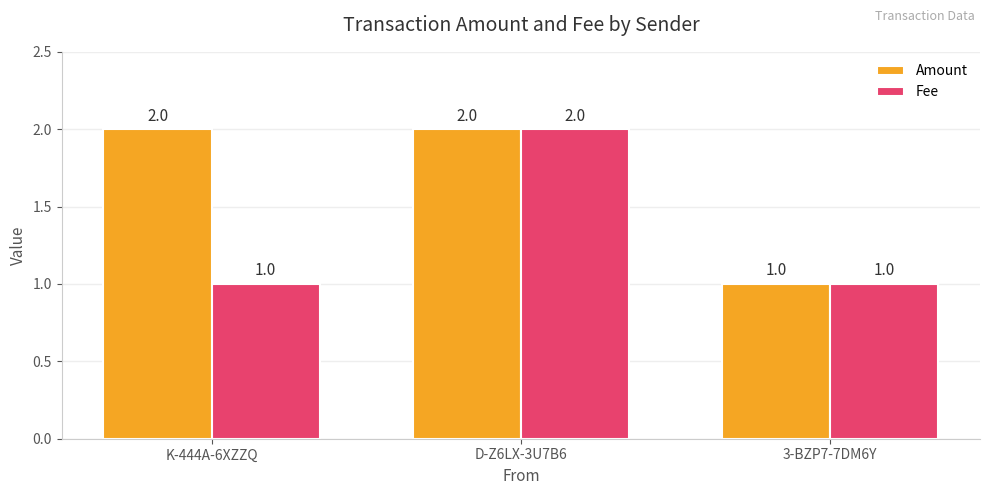

What is the highest value of the Amount series?

2